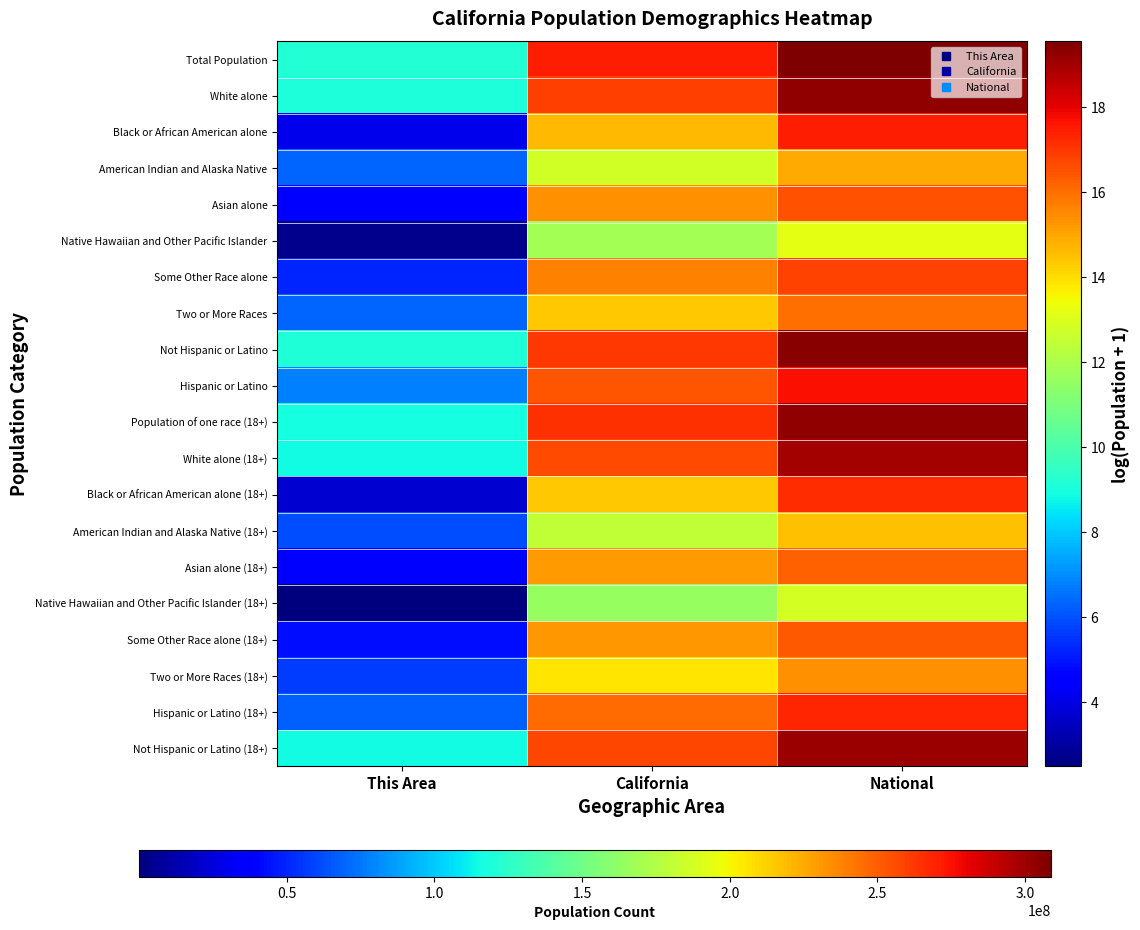

List the series in order of their peak value, lowest first.

Native Hawaiian and Other Pacific Islander (18+), Native Hawaiian and Other Pacific Islander, American Indian and Alaska Native (18+), American Indian and Alaska Native, Two or More Races (18+), Two or More Races, Asian alone (18+), Some Other Race alone (18+), Asian alone, Some Other Race alone, Black or African American alone (18+), Hispanic or Latino (18+), Black or African American alone, Hispanic or Latino, White alone (18+), Not Hispanic or Latino (18+), White alone, Population of one race (18+), Not Hispanic or Latino, Total Population